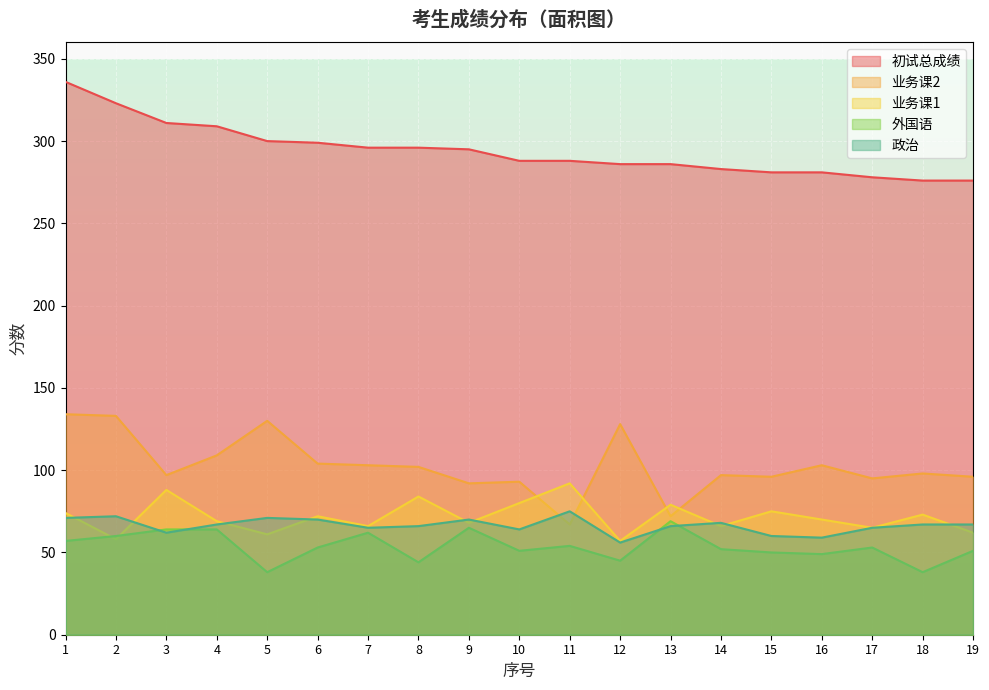

Which series has the widest spread of values?

业务课2